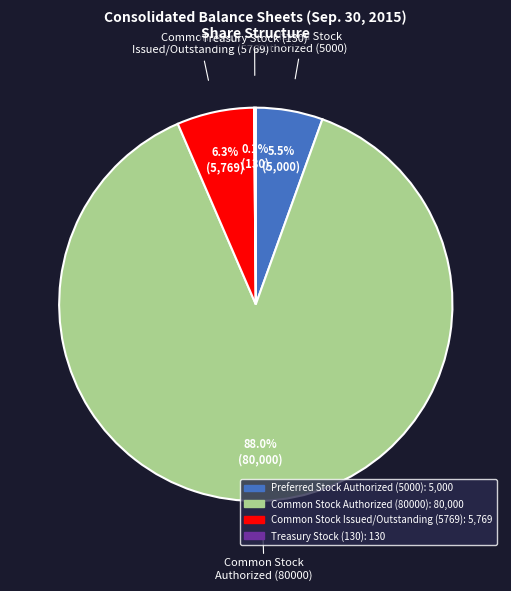

What is the largest slice in the pie chart?

Common Stock
Authorized (80000)